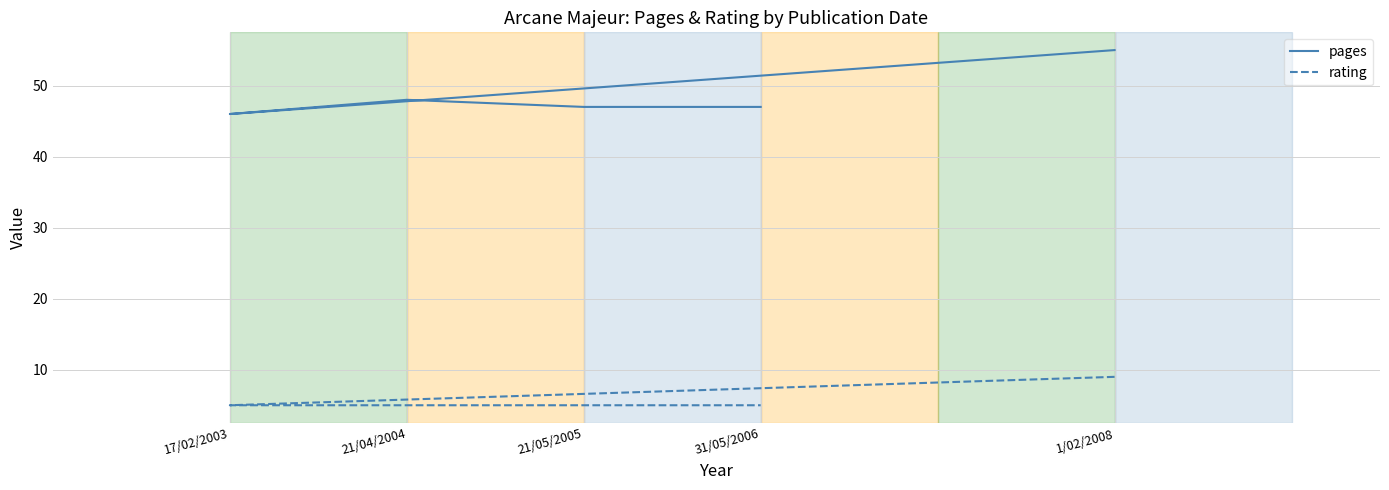

At which category is the sum across all series the highest?

1/02/2008